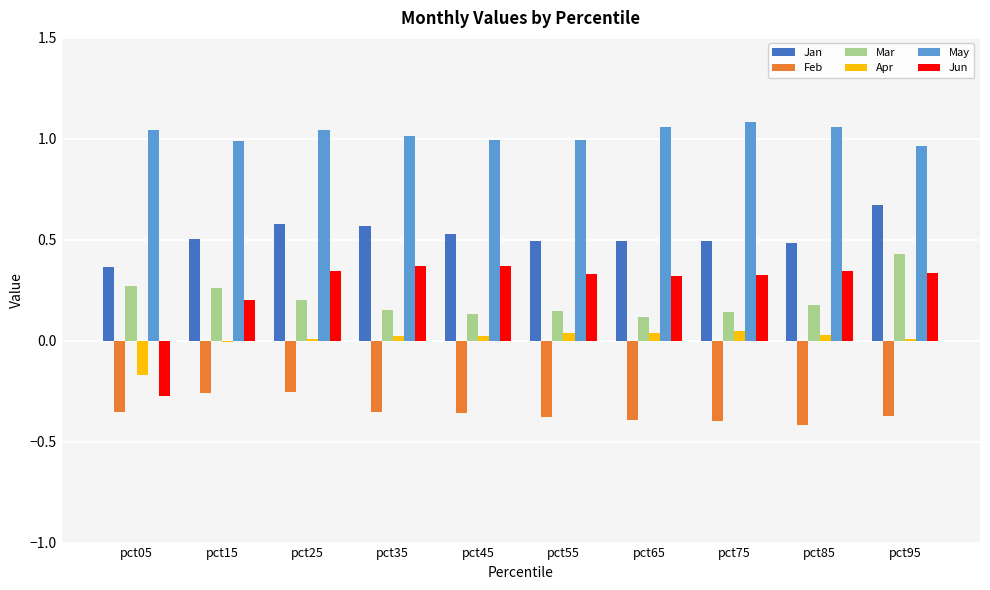

Which series has the largest total across all categories?

May